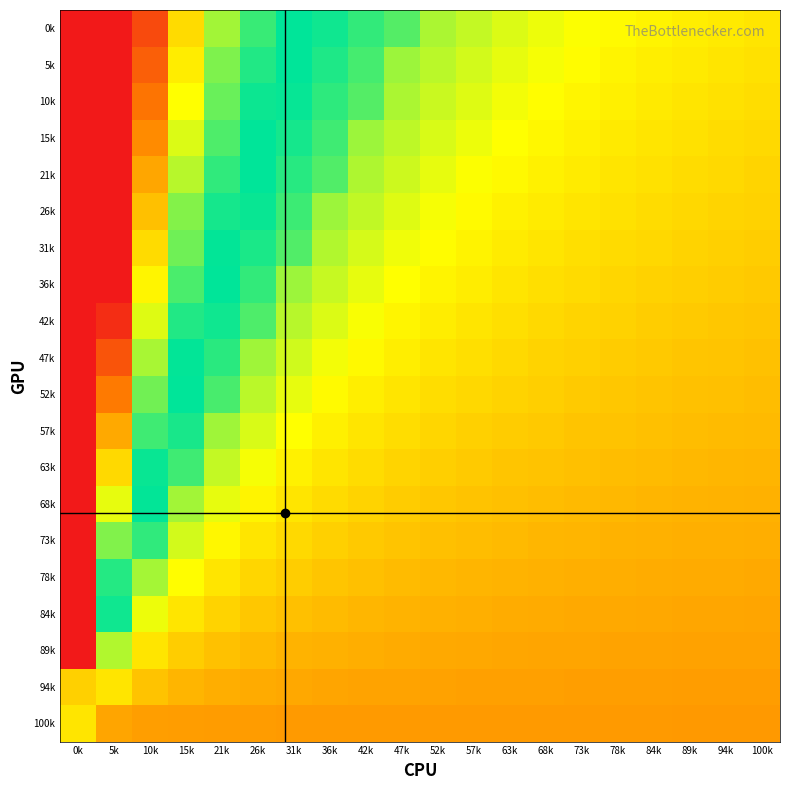

At 63k, list the series in order from smallest to largest.

100k, 94k, 89k, 84k, 78k, 73k, 68k, 63k, 57k, 52k, 47k, 42k, 36k, 31k, 26k, 21k, 15k, 10k, 5k, 0k